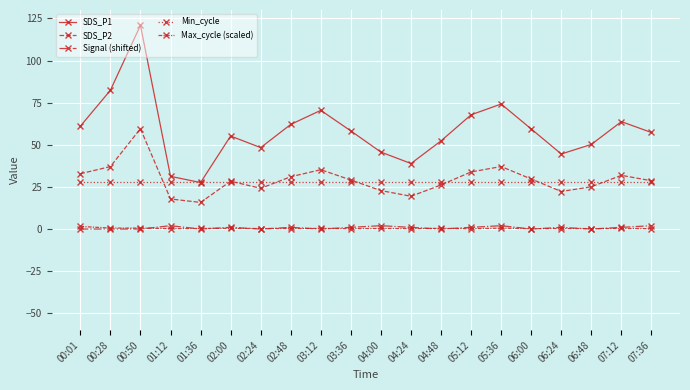

How many Signal (shifted) values are between 0 and 1?

16